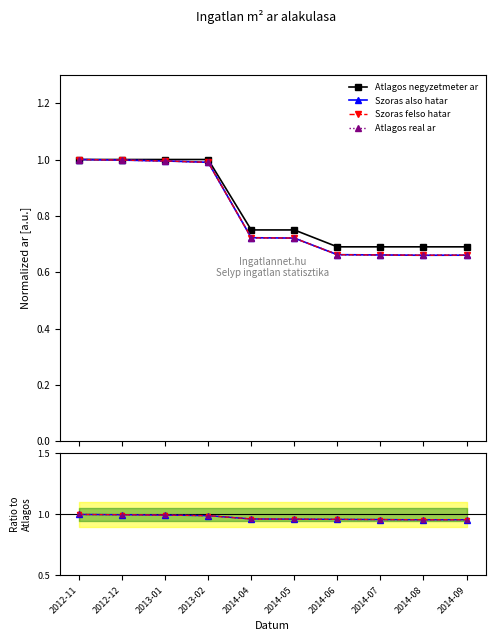

What is the label of the 5th point from the left?

2014-04